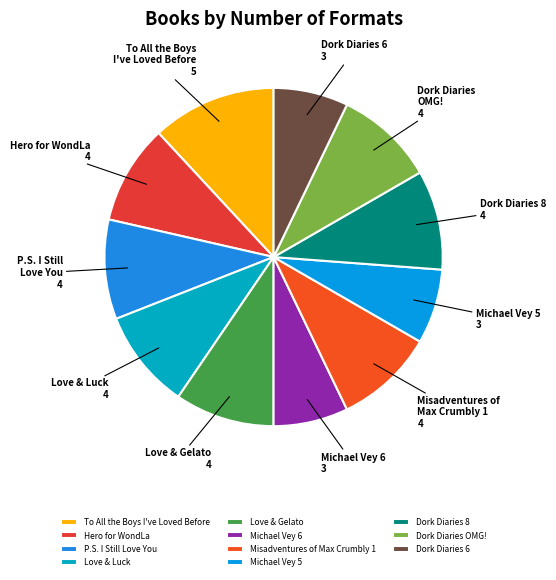

Which slice is the largest?

To All the Boys I've Loved Before